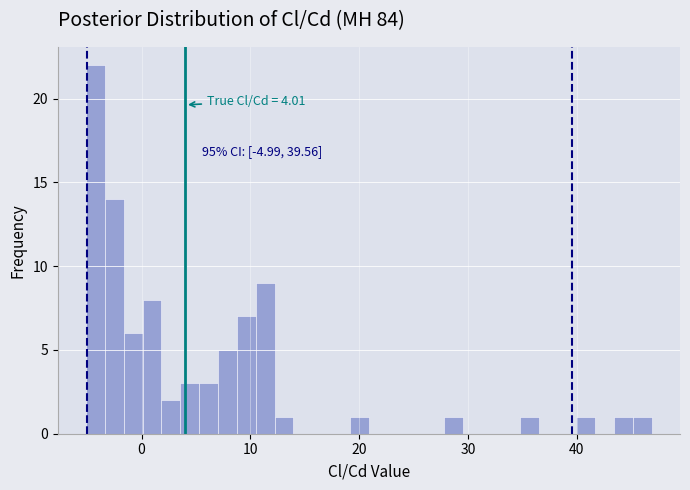

Read against the x-axis, roughly where is the centre of the tallest bar?

-4